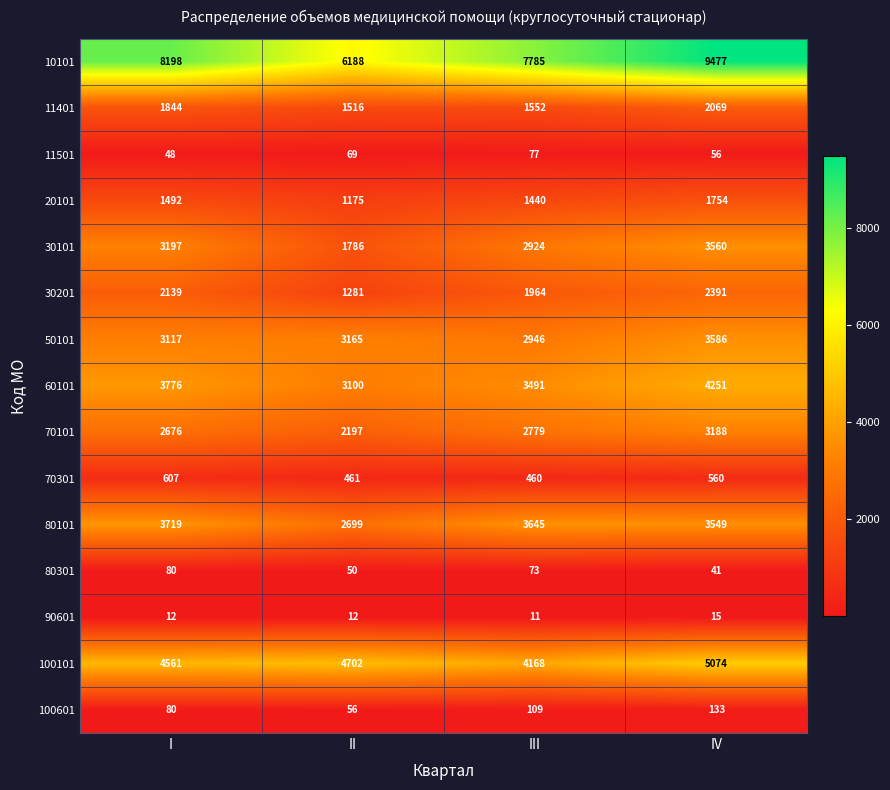

Between III and IV, which series saw the biggest shift?

10101